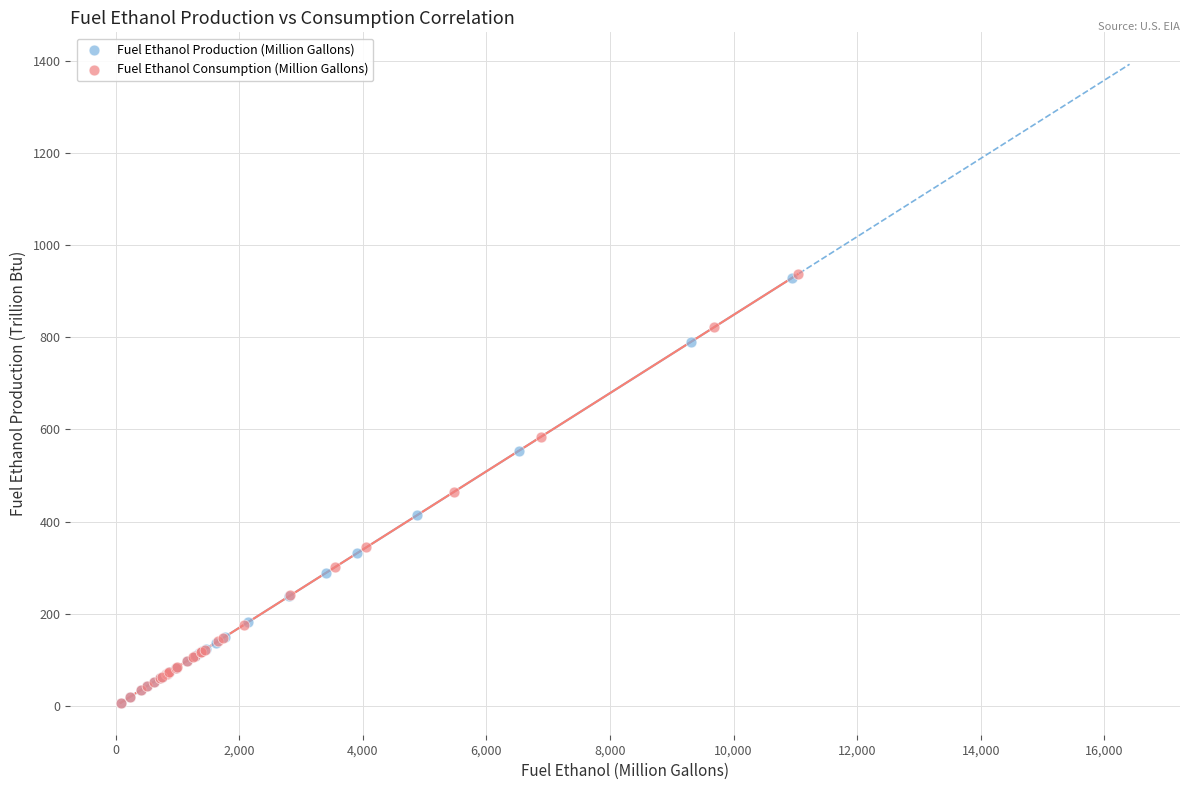

Which series has the largest Y range (max minus min)?

Fuel Ethanol Consumption (Million Gallons)